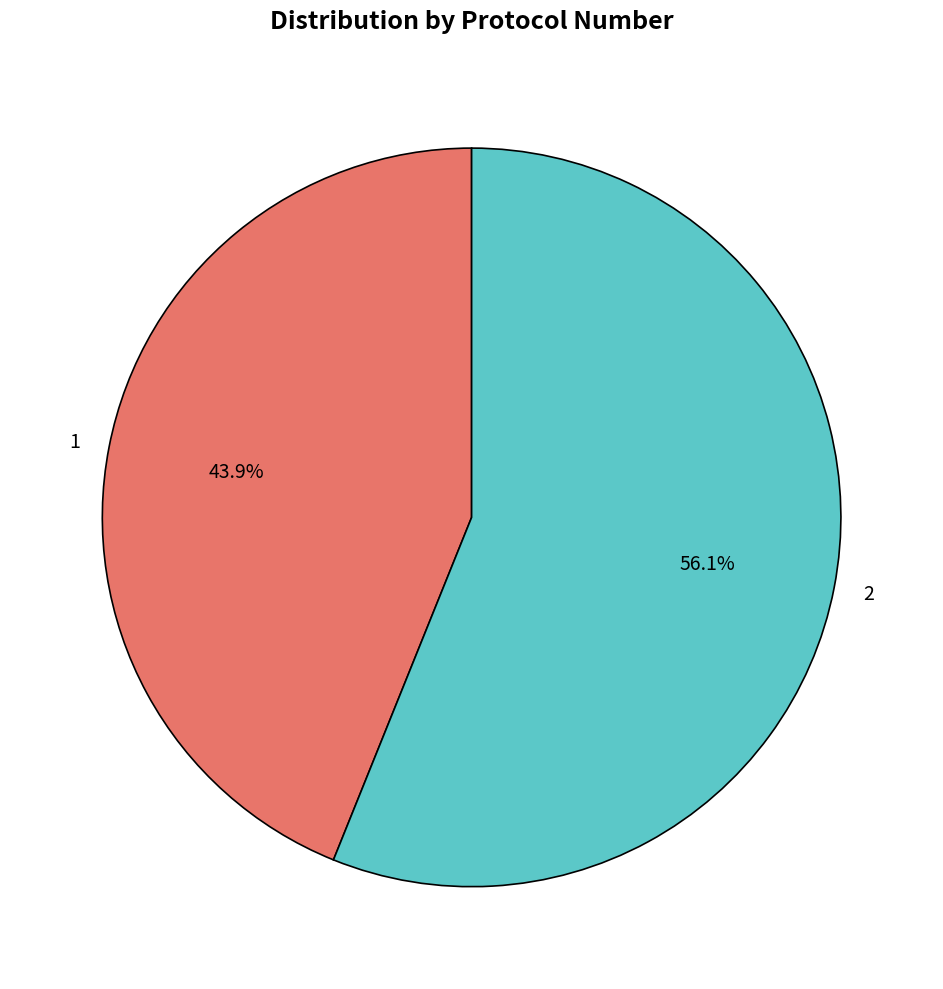

To the nearest percent, what is the difference between the 1 and 2 slice percentages?

12%